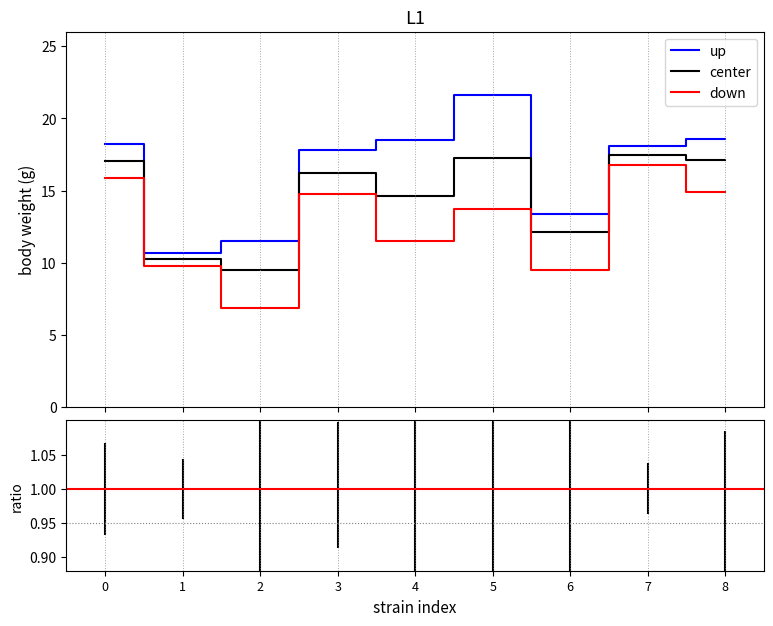

Is this an area chart (filled region under the line)?

No